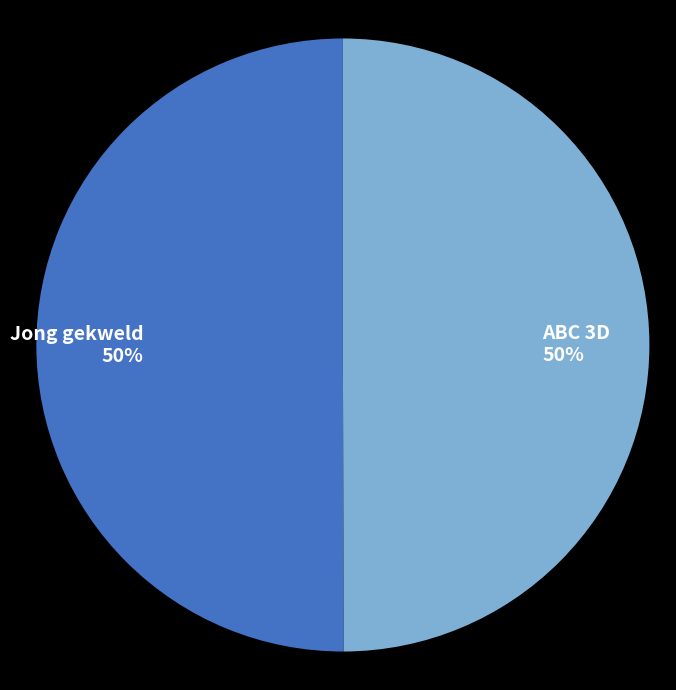

How many slices are in this pie chart?

2